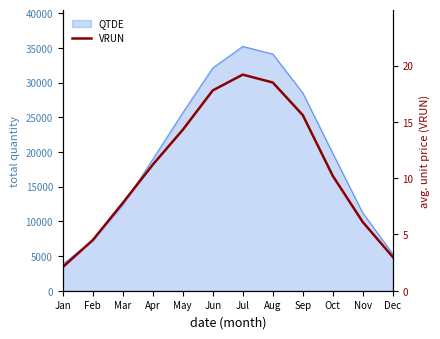

What is the difference between the second highest and minimum values?

16.4